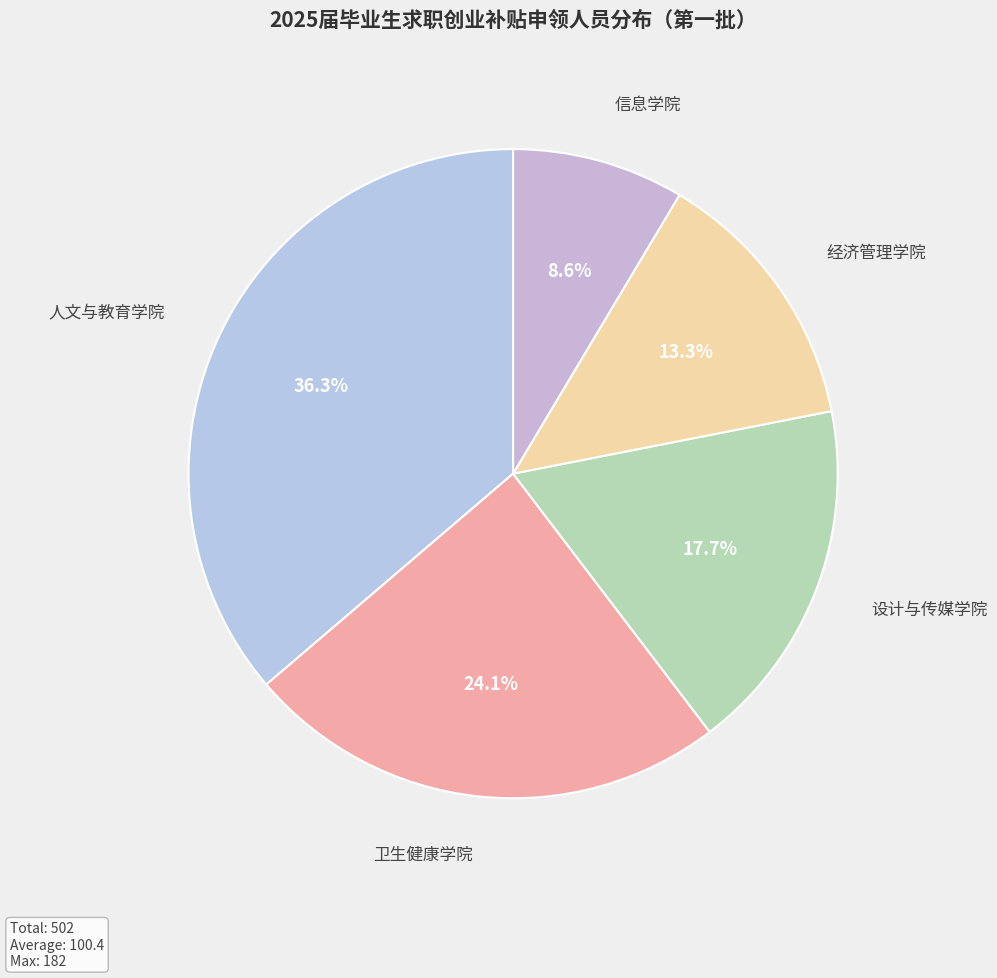

Is there any slice that represents more than half of the pie?

No